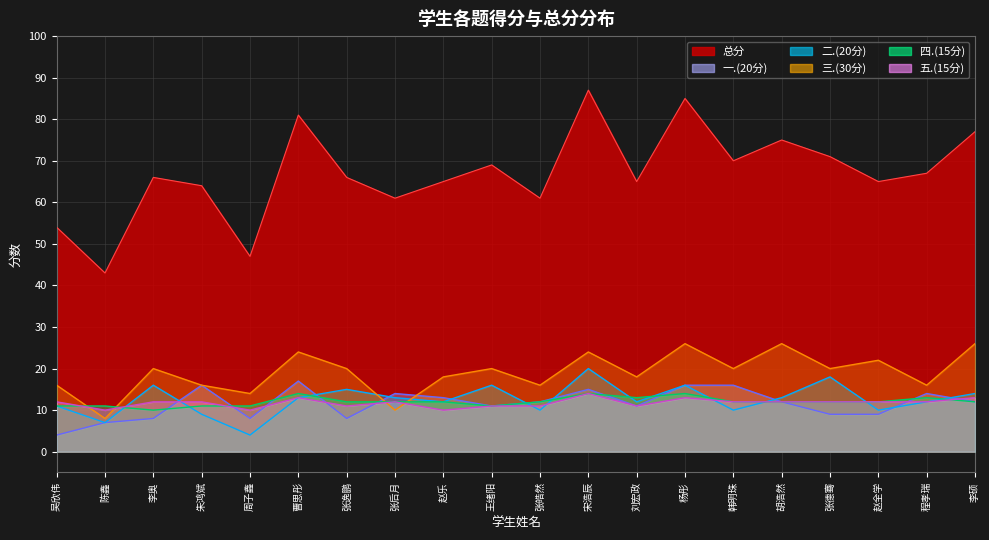

Reading left to right, list all the values displayed in this chart.

总分: 54	43	66	64	47	81	66	61	65	69	61	87	65	85	70	75	71	65	67	77
一.(20分): 4	7	8	16	8	17	8	14	13	11	12	15	11	16	16	12	9	9	14	12
二.(20分): 11	7	16	9	4	13	15	13	12	16	10	20	12	16	10	13	18	10	12	14
三.(30分): 16	8	20	16	14	24	20	10	18	20	16	24	18	26	20	26	20	22	16	26
四.(15分): 11	11	10	11	11	14	12	12	12	11	12	14	13	14	12	12	12	12	13	12
五.(15分): 12	10	12	12	10	13	11	12	10	11	11	14	11	13	12	12	12	12	12	13